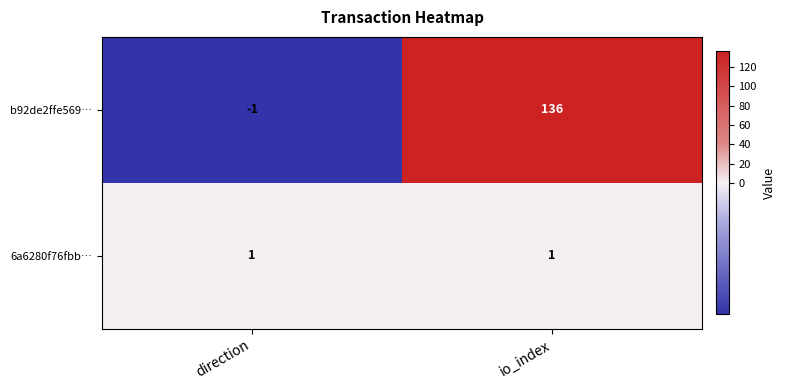

What is the difference between the b92de2ffe569… values at io_index and direction?

137